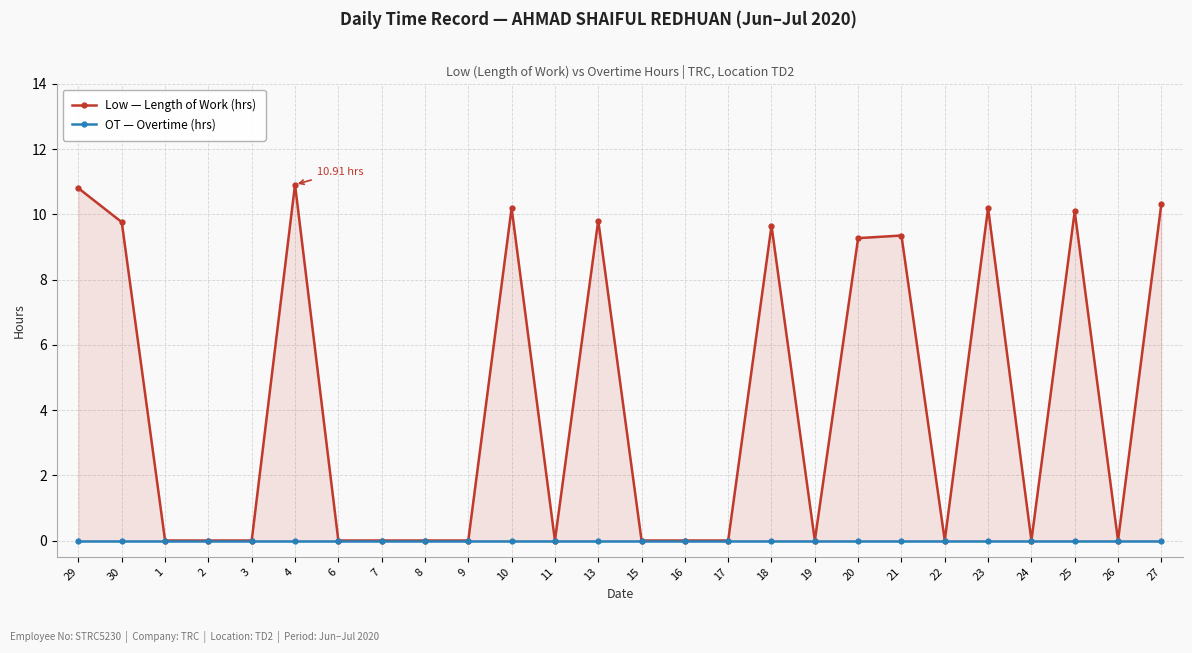

Read the Low — Length of Work (hrs) value at 30.

9.8